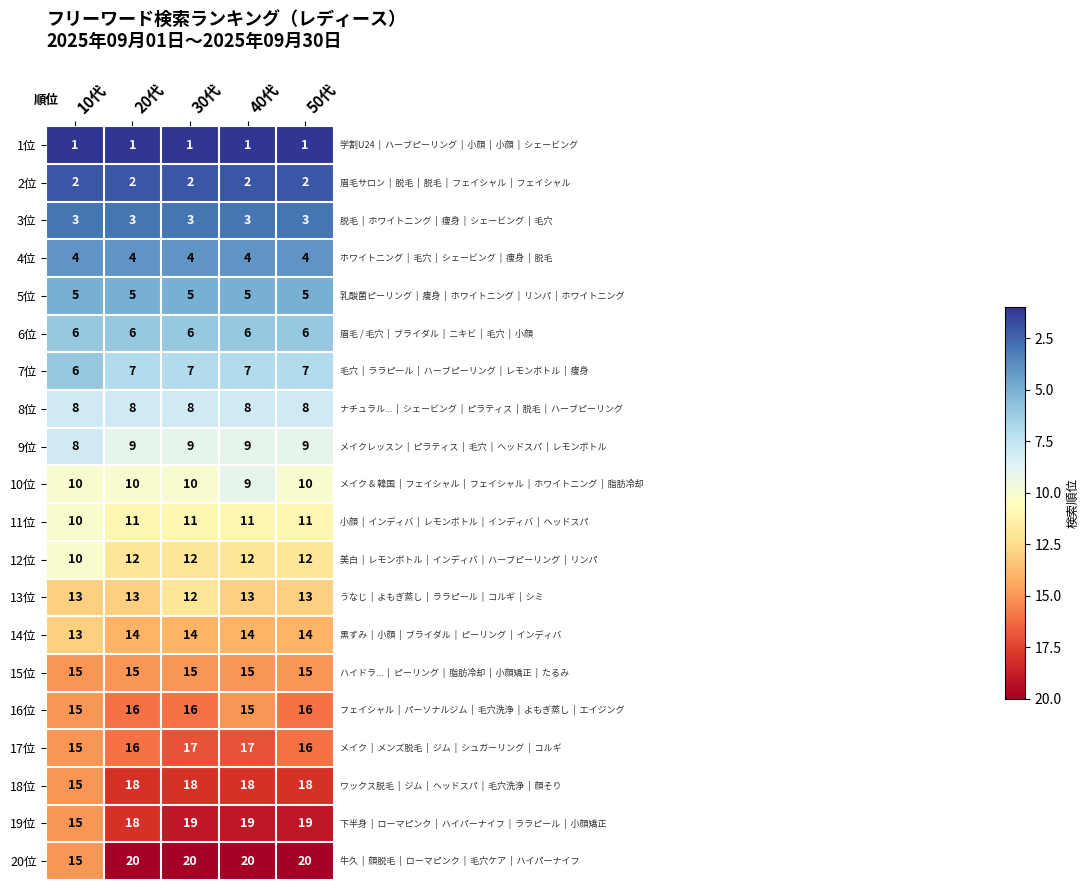

What is the approximate value of 18位 at 40代?

18